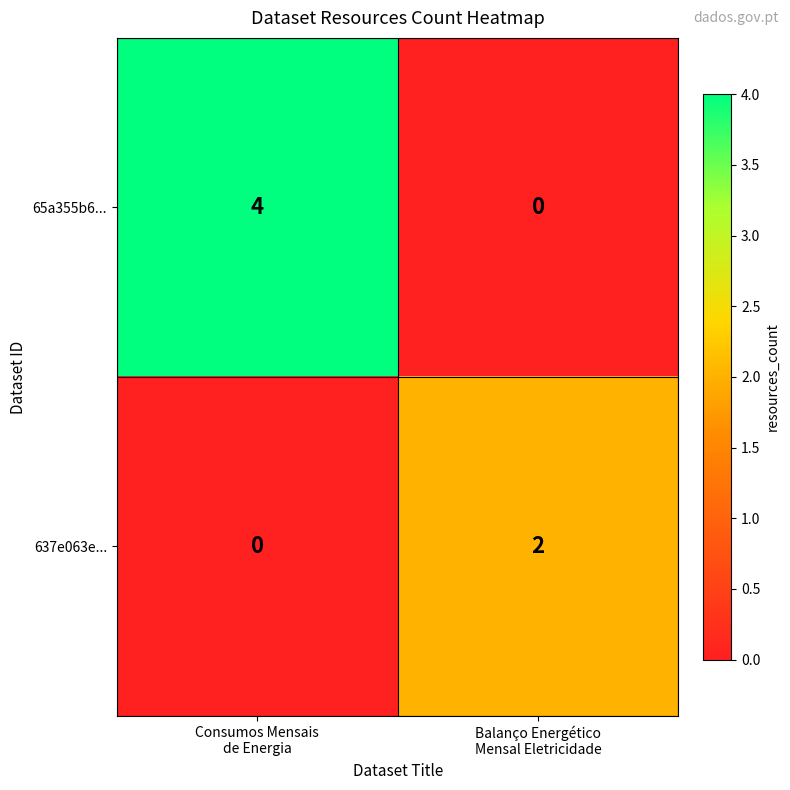

What is the sum of all 65a355b6... values?

4